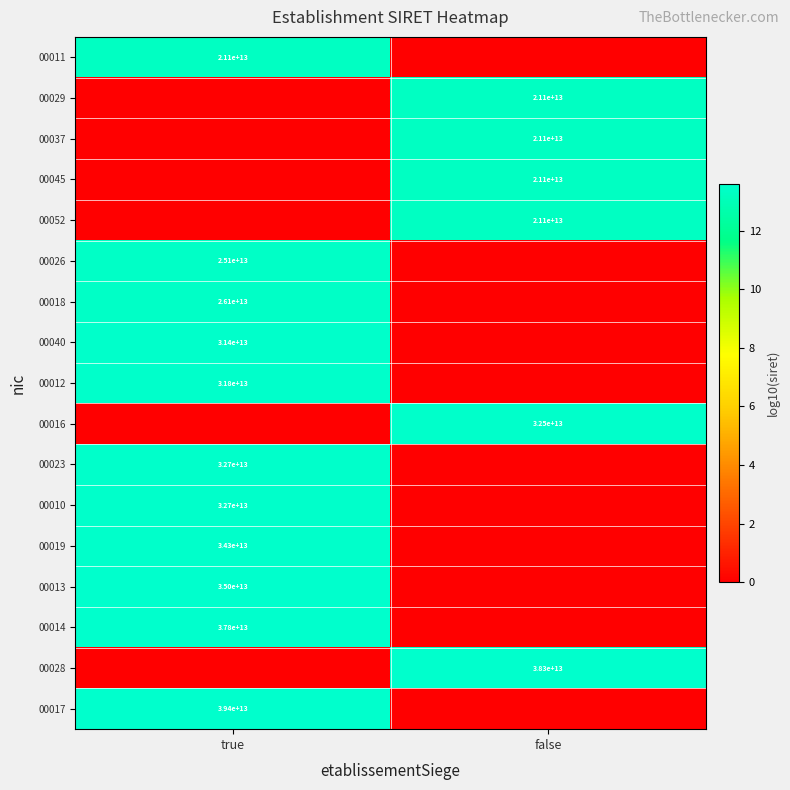

Is it true that 00026 equals 25100000000000 at true?

True